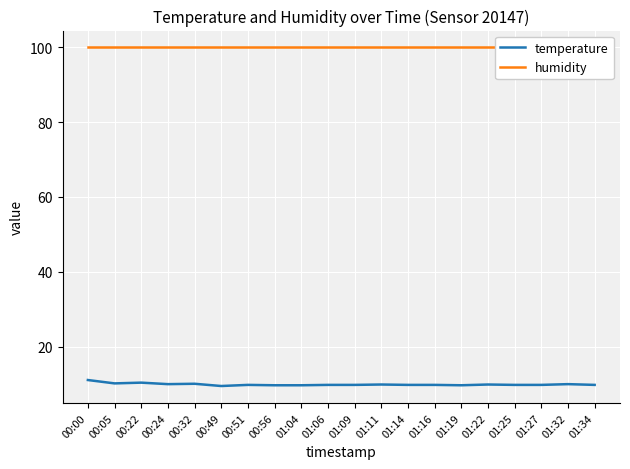

True or false: humidity and temperature intersect in this chart.

False